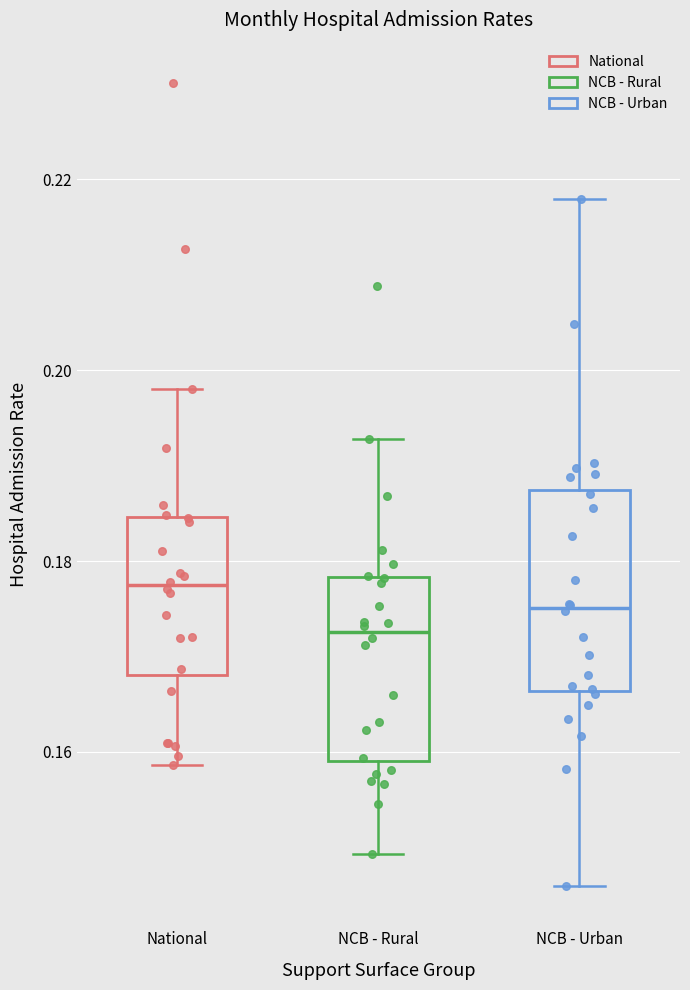

Reading left to right, read every box against the y-axis: the position of its median line, the range the box covers, and the ends of its whiskers. The values are not printed on the chart, so give them approximately, as read against the axis.

National: median 0.178, box 0.168 to 0.184, whiskers 0.158 to 0.198
NCB - Rural: median 0.172, box 0.160 to 0.178, whiskers 0.150 to 0.192
NCB - Urban: median 0.176, box 0.166 to 0.188, whiskers 0.146 to 0.218